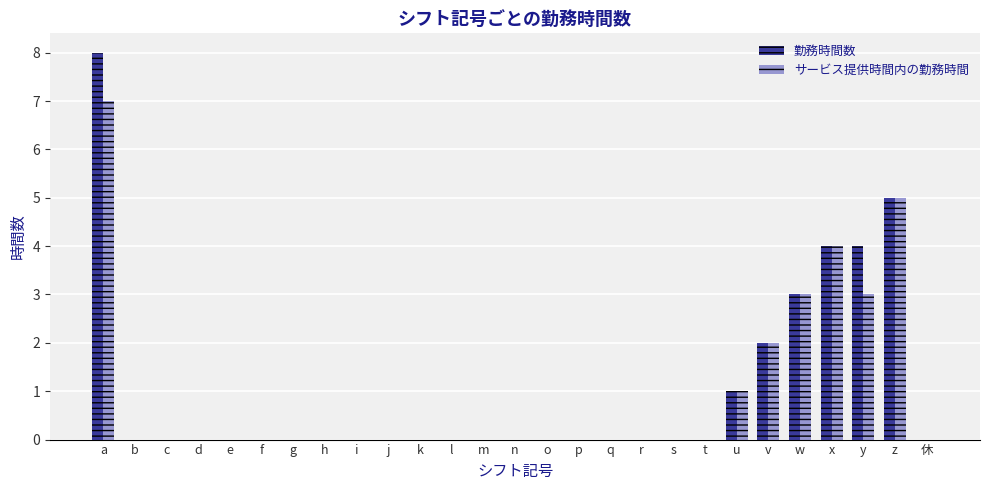

Are the bars horizontal?

No